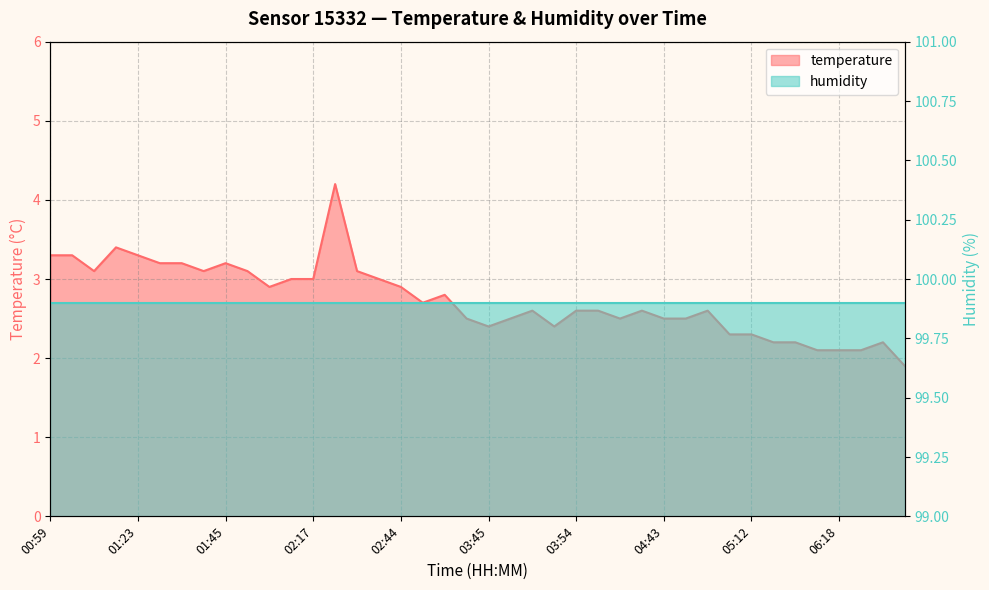

True or false: there are more than 2 points higher than both neighbors.

True